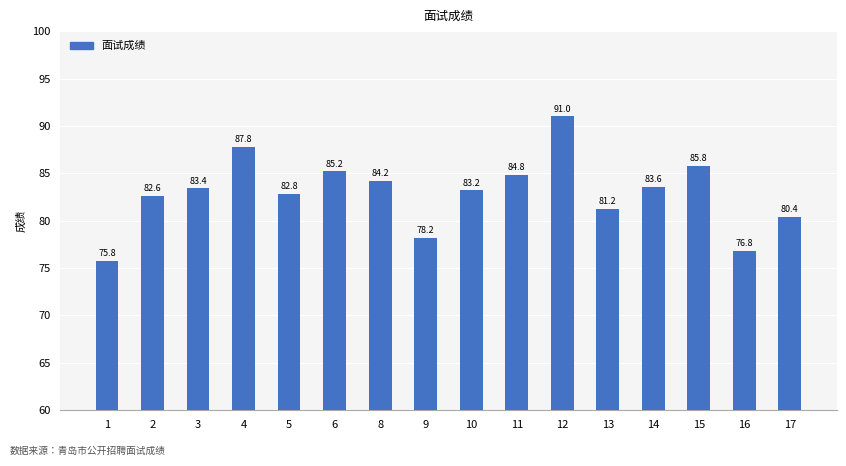

Reading left to right, extract all data points from this chart.

1=75.8	2=82.6	3=83.4	4=87.8	5=82.8	6=85.2	8=84.2	9=78.2	10=83.2	11=84.8	12=91.0	13=81.2	14=83.6	15=85.8	16=76.8	17=80.4